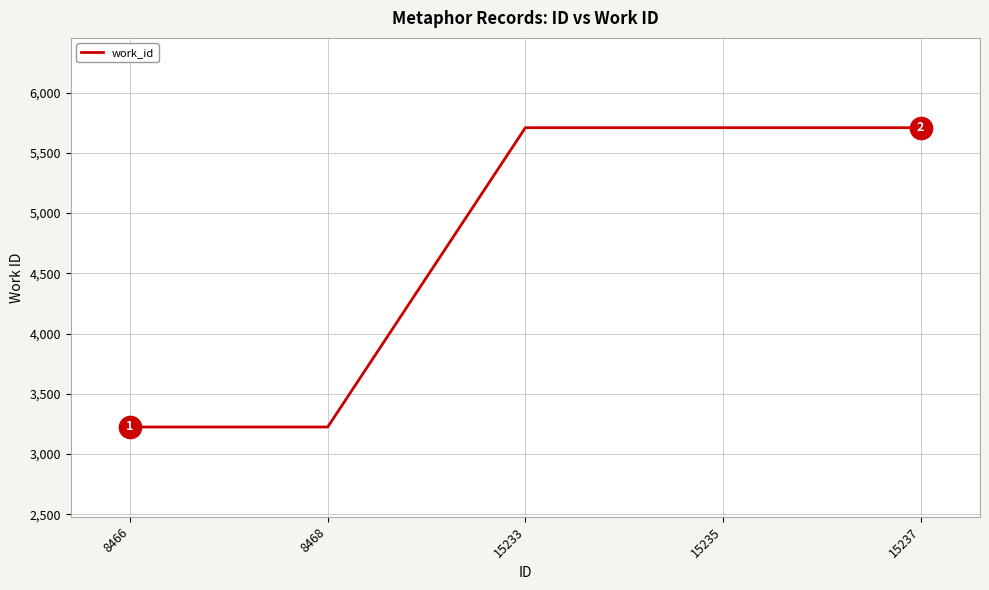

Approximately how many times larger is the value at 8466 compared to 8468?

1.0